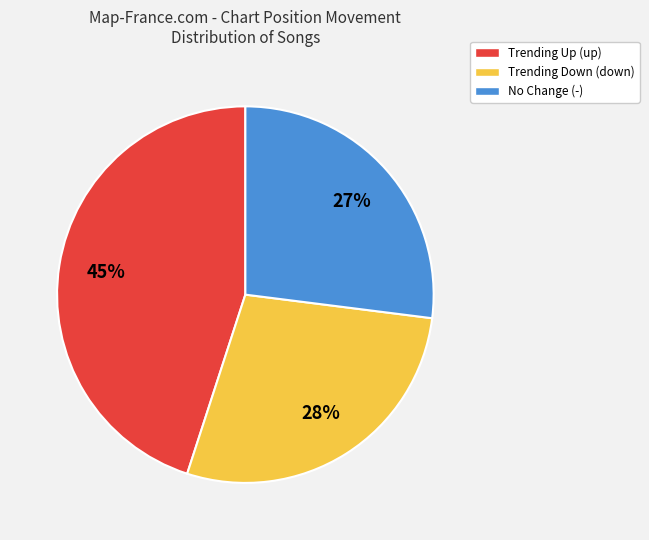

Which slice is the largest?

Trending Up (up)